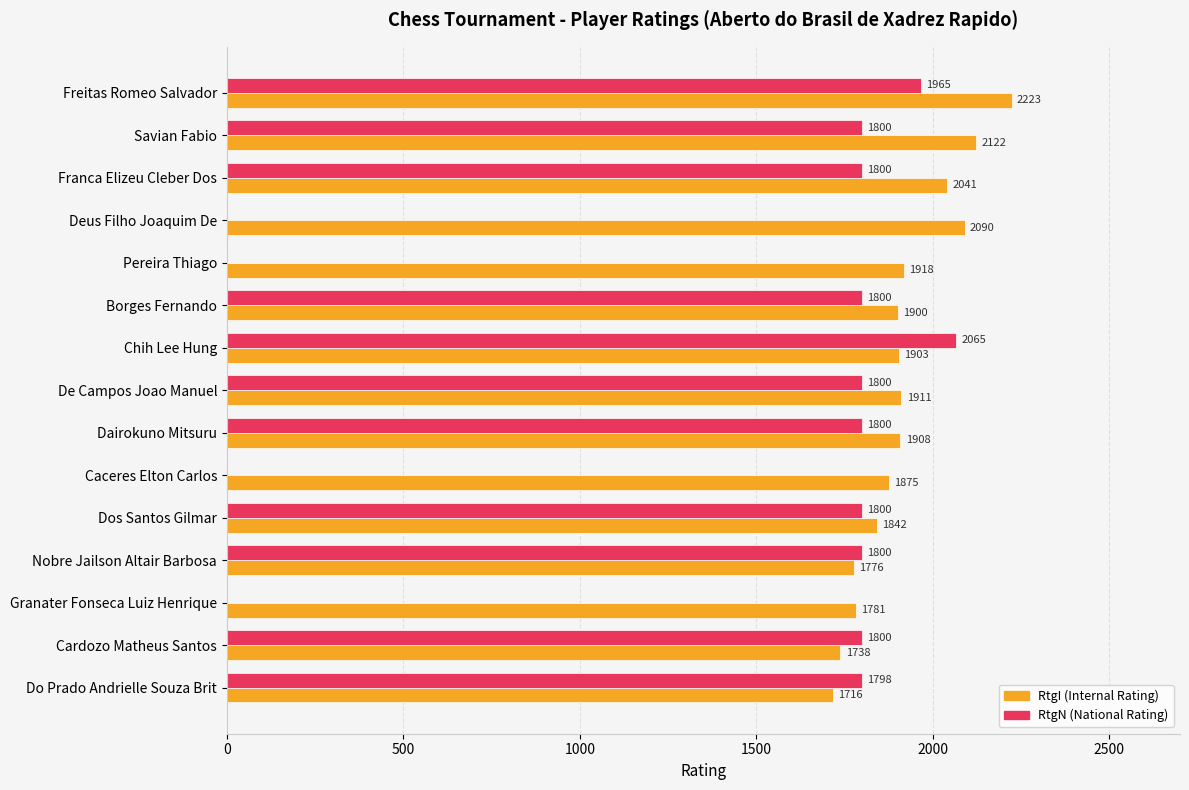

What is the total value across all series at Cardozo Matheus Santos?

3538